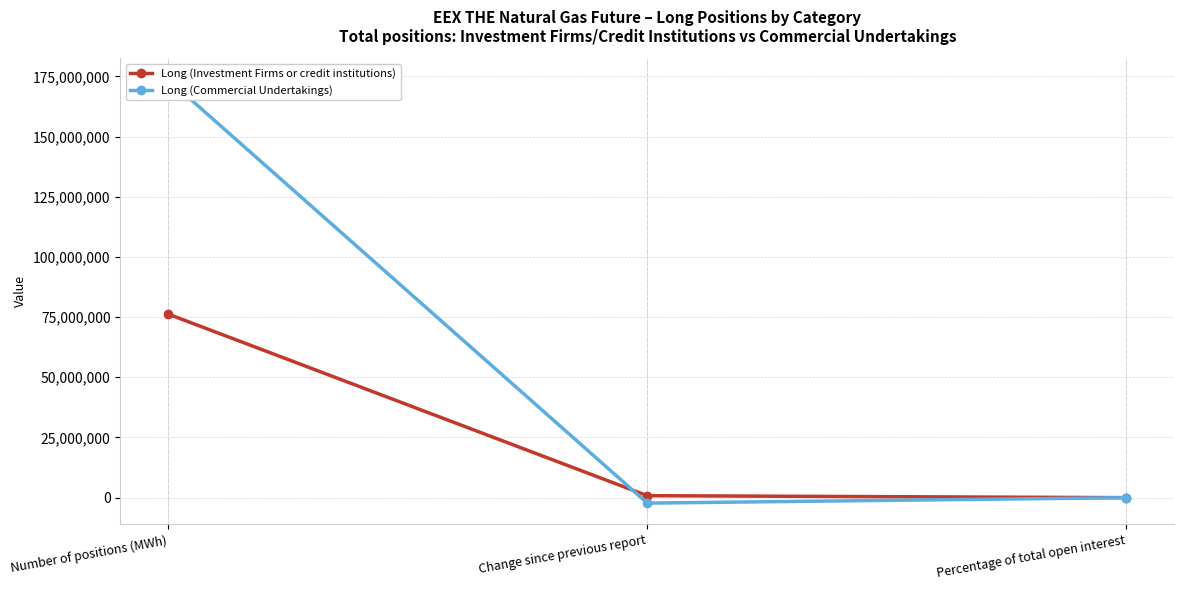

How many data points in Long (Commercial Undertakings) are above 68?

2